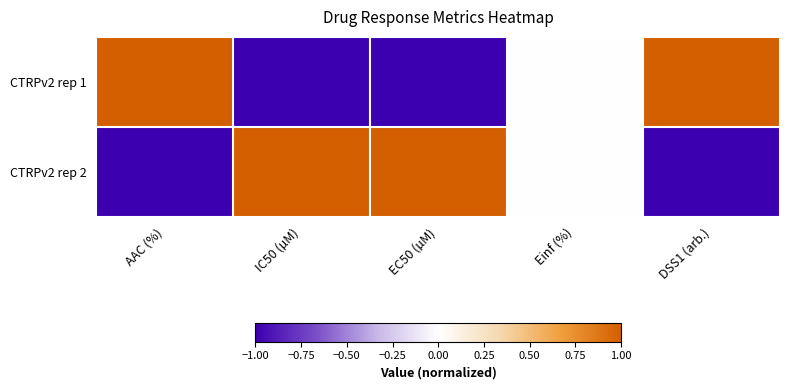

Reading left to right, transcribe all the data shown in this chart.

CTRPv2 rep 1: AAC (%)=1.0	IC50 (µM)=-1.0	EC50 (µM)=-1.0	Einf (%)=0.0	DSS1 (arb.)=1.0
CTRPv2 rep 2: AAC (%)=-1.0	IC50 (µM)=1.0	EC50 (µM)=1.0	Einf (%)=0.0	DSS1 (arb.)=-1.0